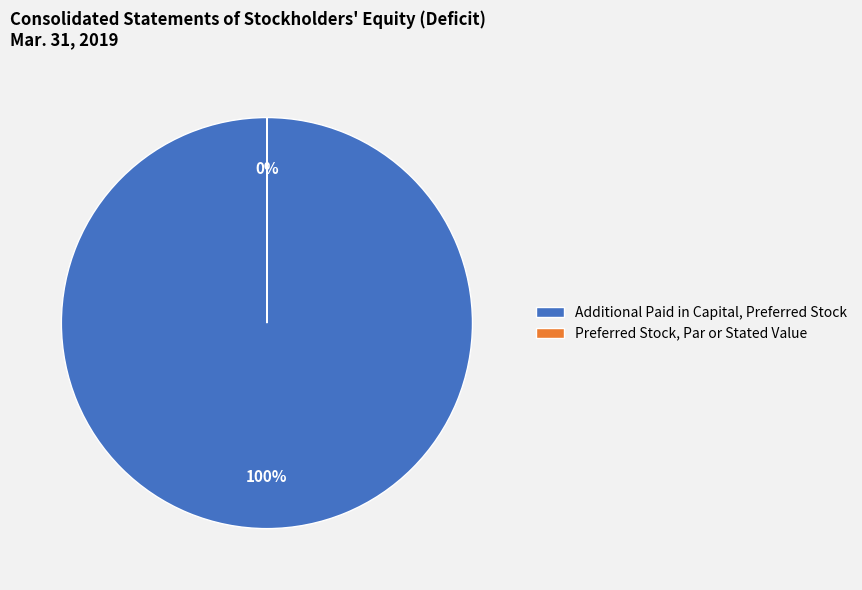

To the nearest percent, what percentage of the pie is Additional Paid in Capital, Preferred Stock?

100%